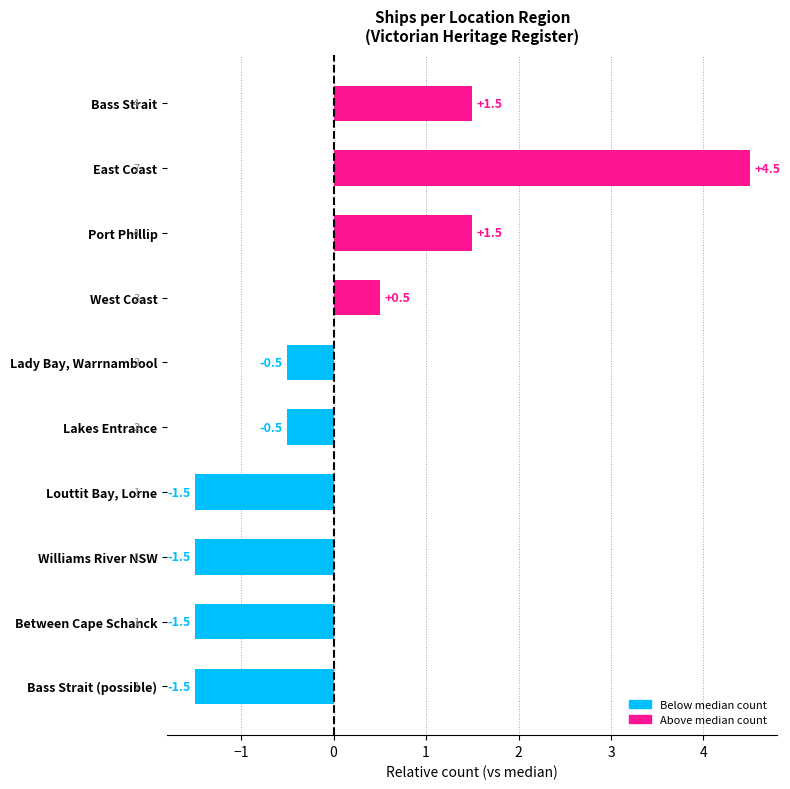

What is the minimum value shown in the chart?

-1.5